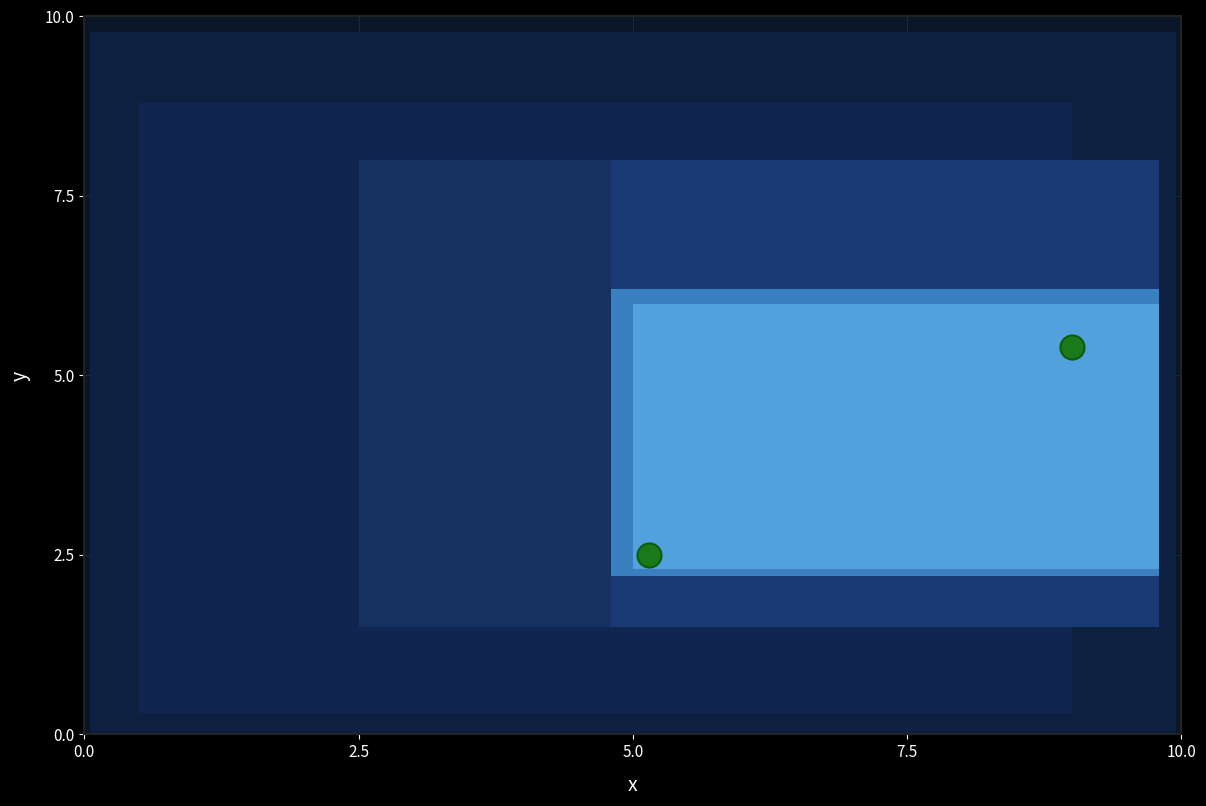

What is the average X value?

7.1